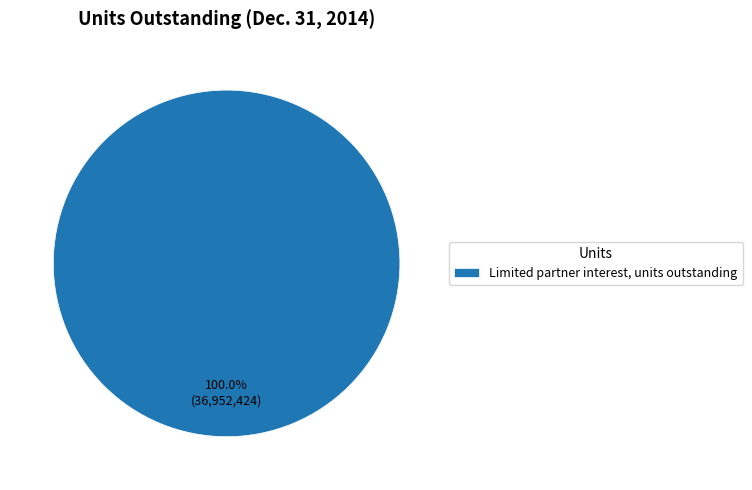

Is Limited partner interest, units outstanding the majority of the pie?

Yes